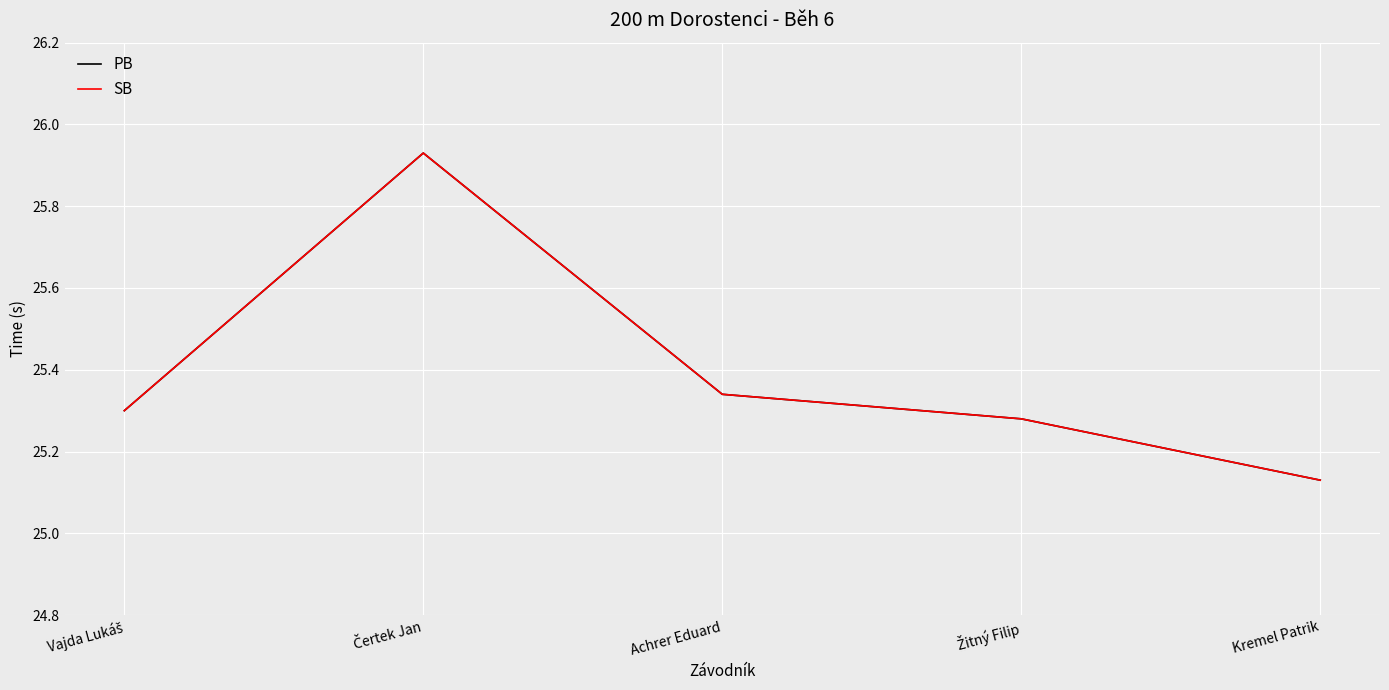

At which label does SB reach its minimum?

Kremel Patrik